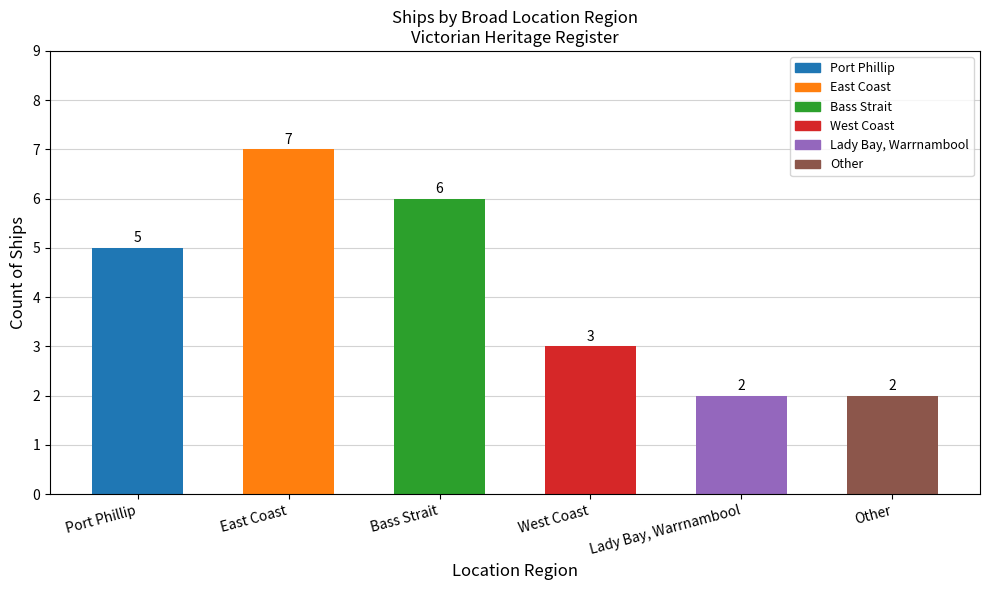

How many data points are less than 5?

3